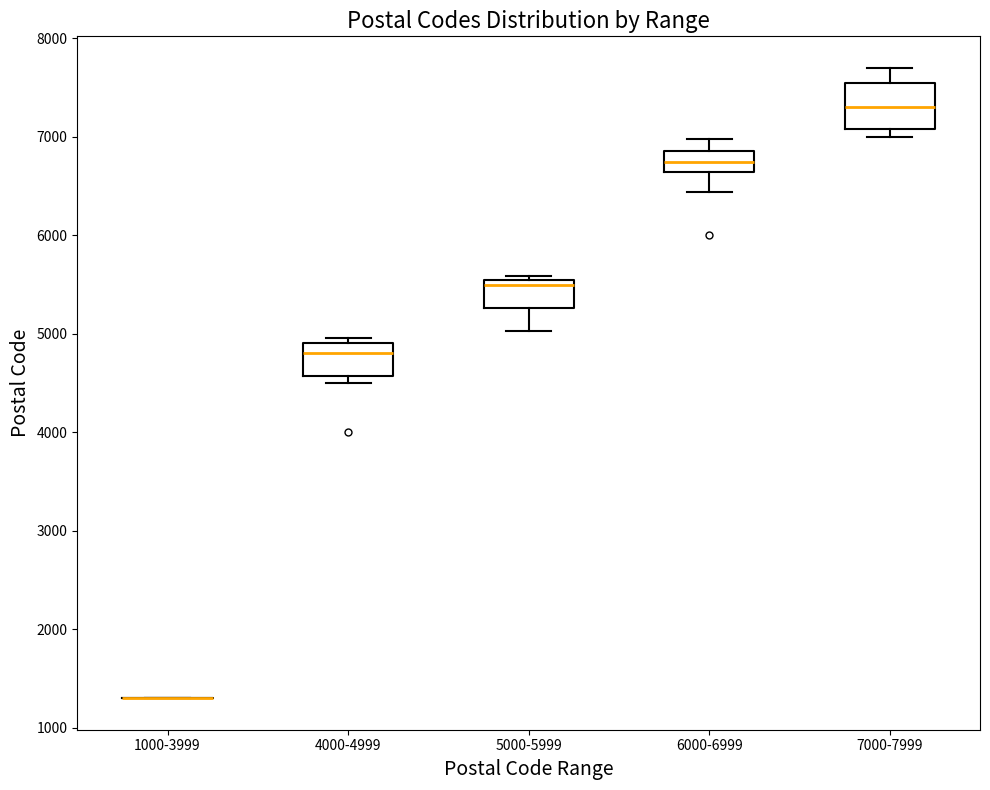

Where does the upper whisker of the box for 6000-6999 end on the y-axis? The values are not printed on the chart, so give them approximately, as read against the axis.

7000